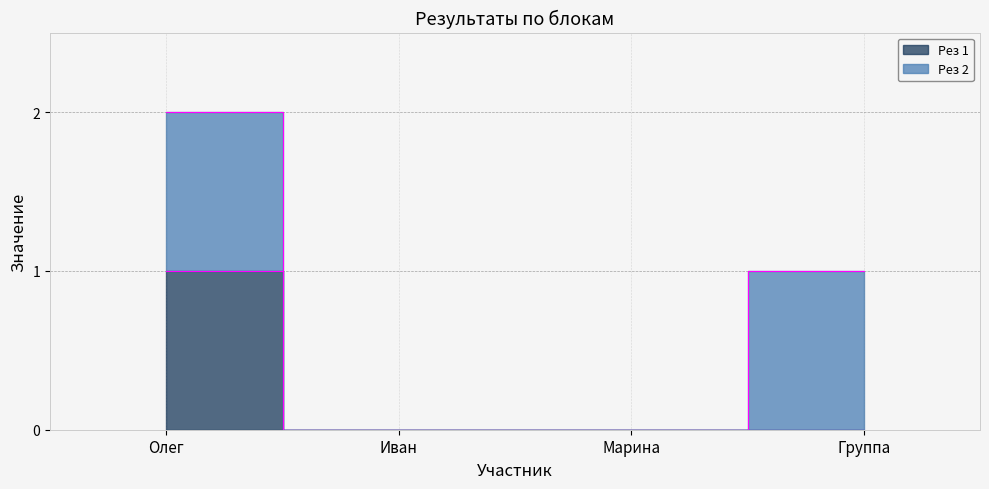

How many lines are shown in the chart?

1